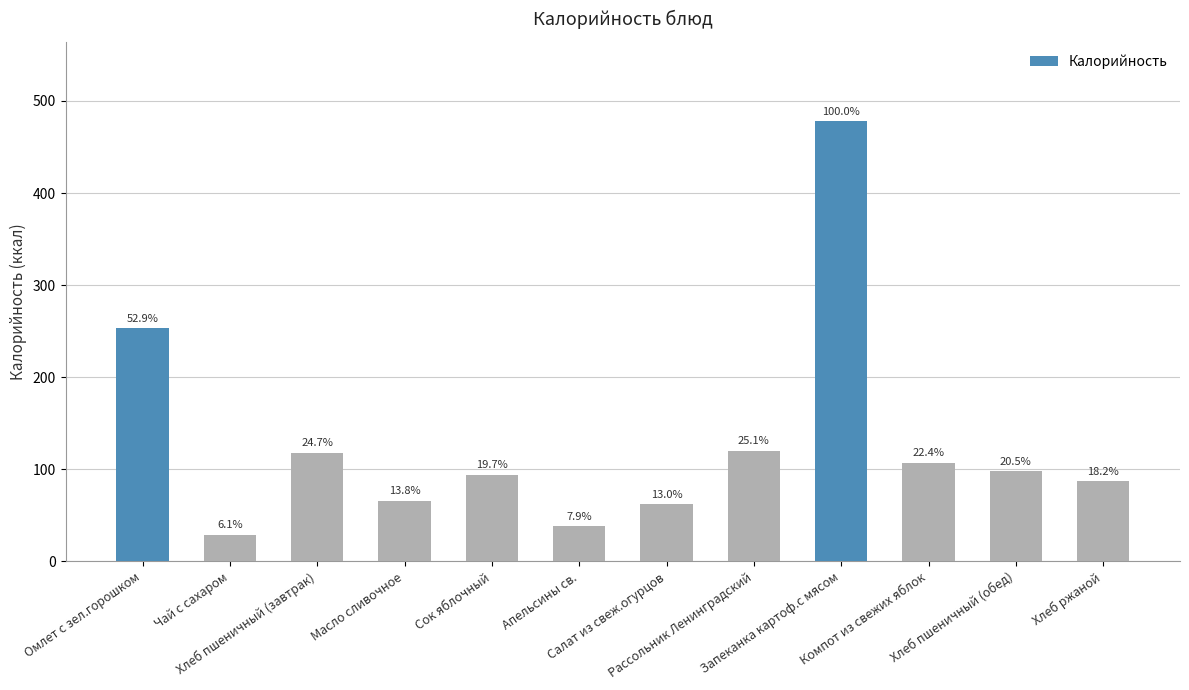

True or false: the data shows 120 at Рассольник Ленинградский.

True